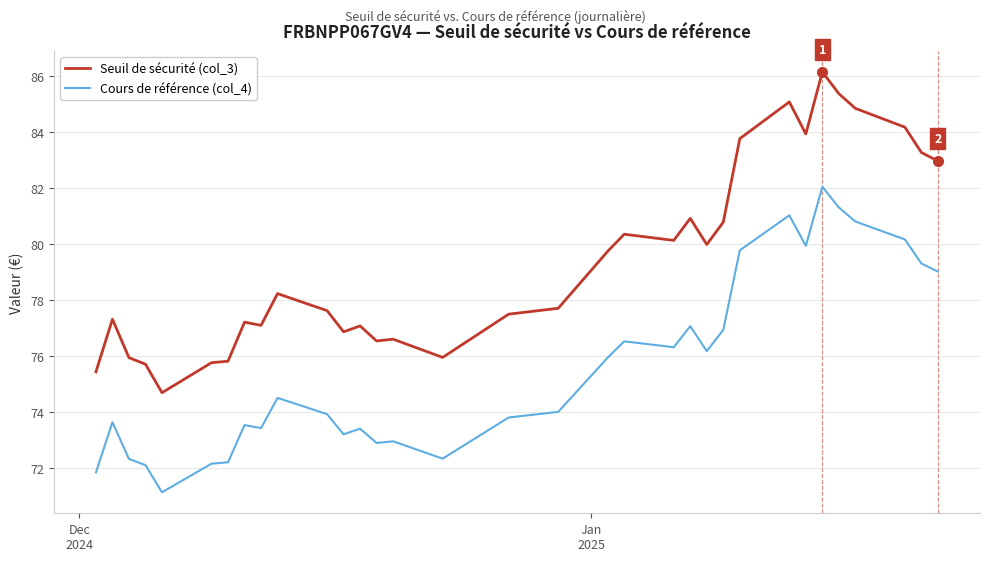

True or false: Seuil de sécurité (col_3) and Cours de référence (col_4) intersect in this chart.

False